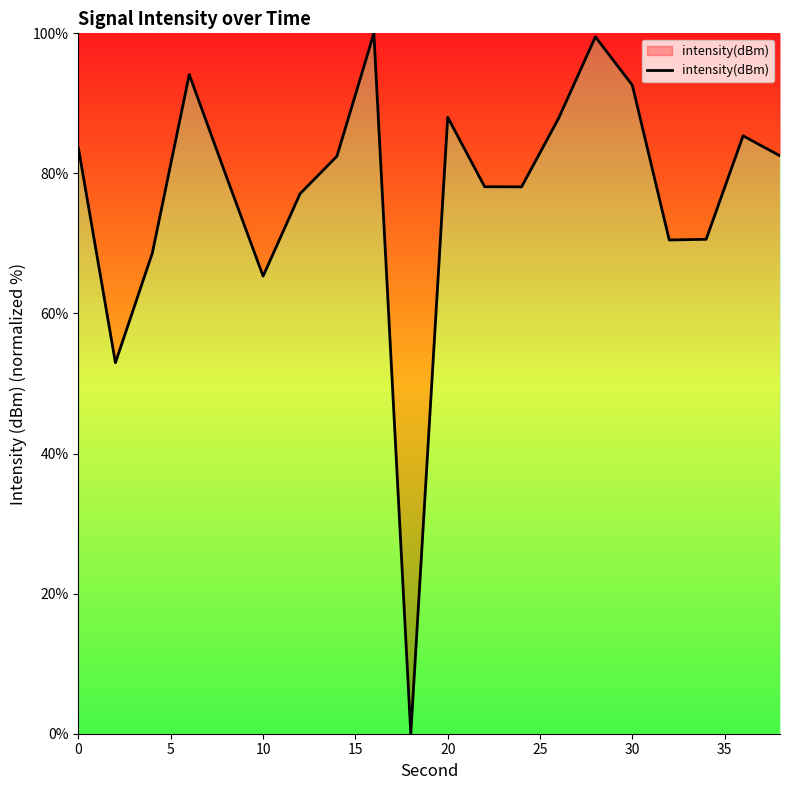

What is the greatest value displayed?

100.0